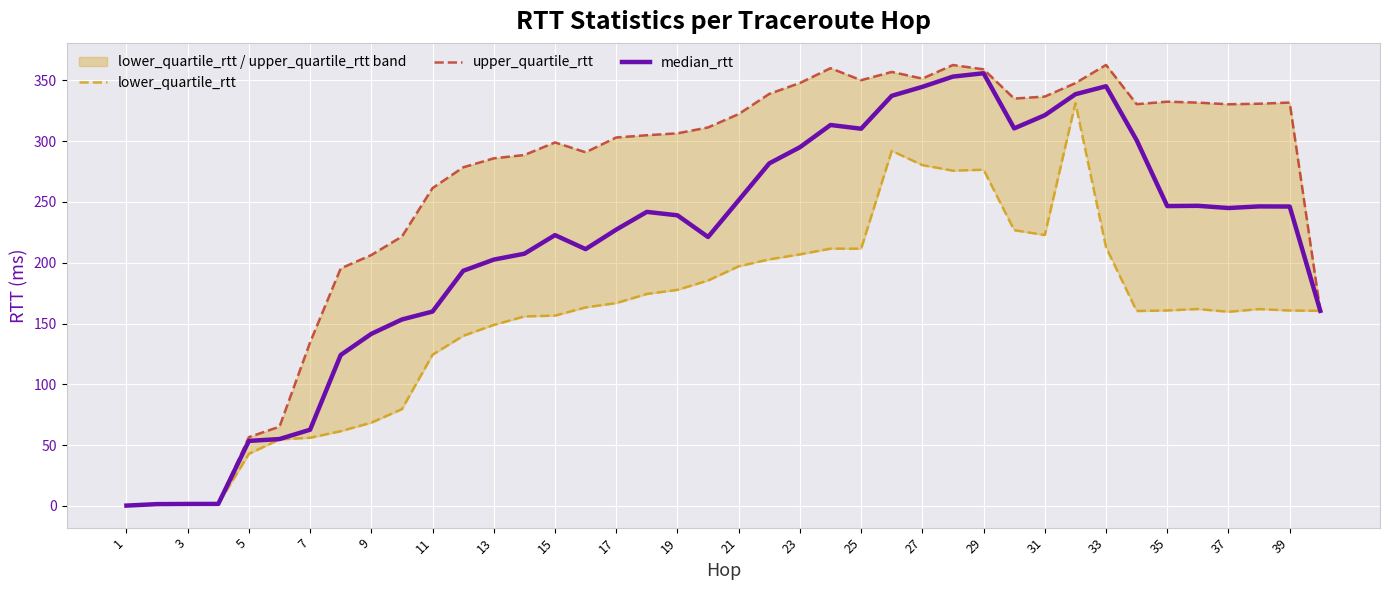

Rank the series by their maximum value, from lowest to highest.

lower_quartile_rtt, median_rtt, upper_quartile_rtt